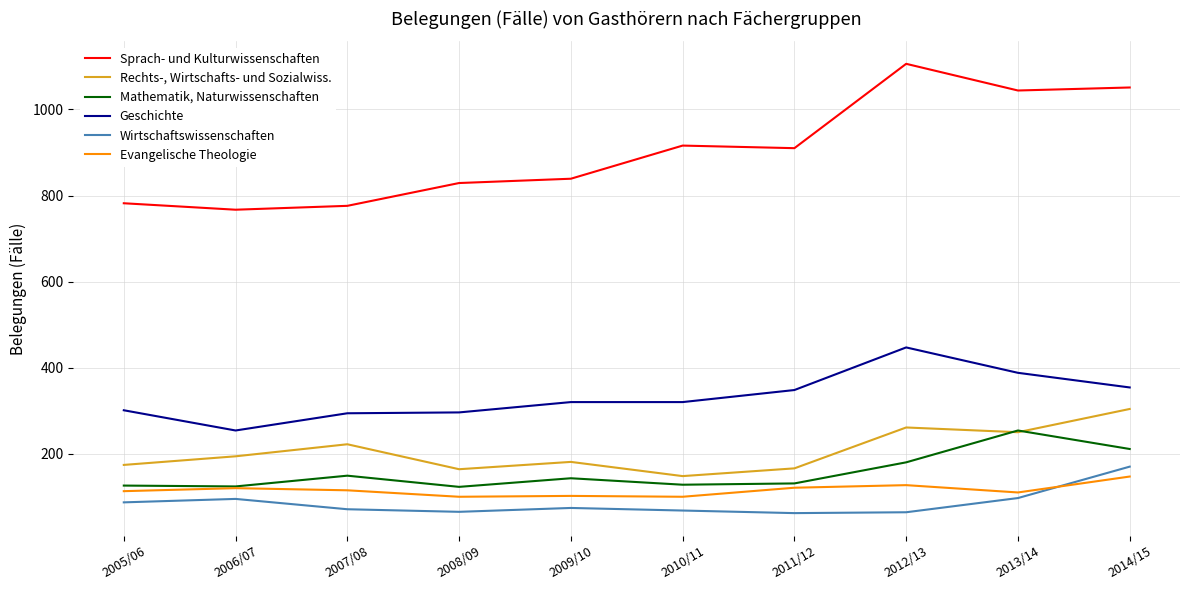

List the series in order of their peak value, lowest first.

Evangelische Theologie, Wirtschaftswissenschaften, Mathematik, Naturwissenschaften, Rechts-, Wirtschafts- und Sozialwiss., Geschichte, Sprach- und Kulturwissenschaften